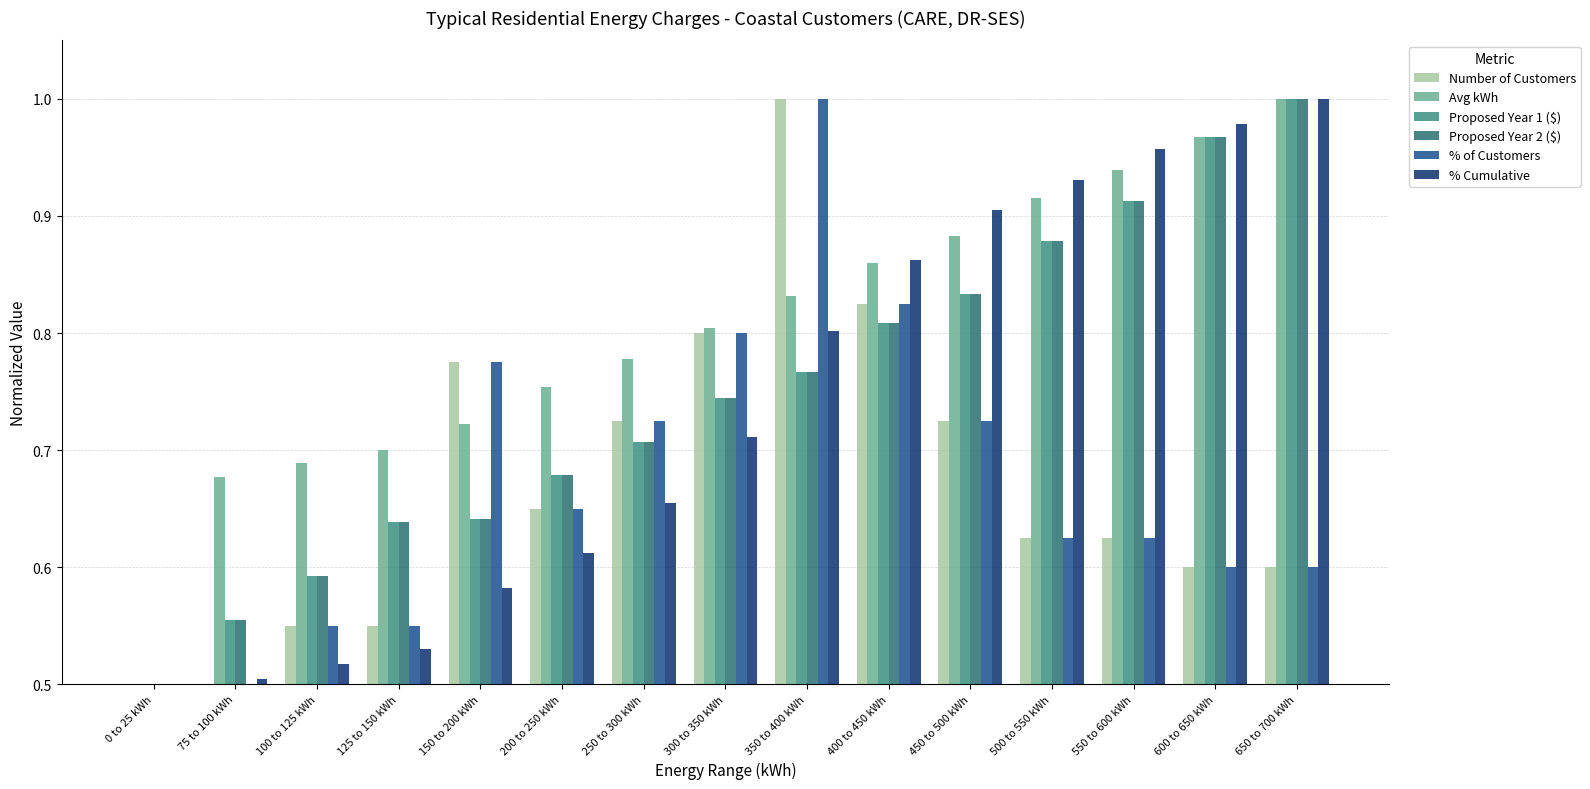

The Proposed Year 1 ($) series shows 0.8 at 75 to 100 kWh. True or false?

False